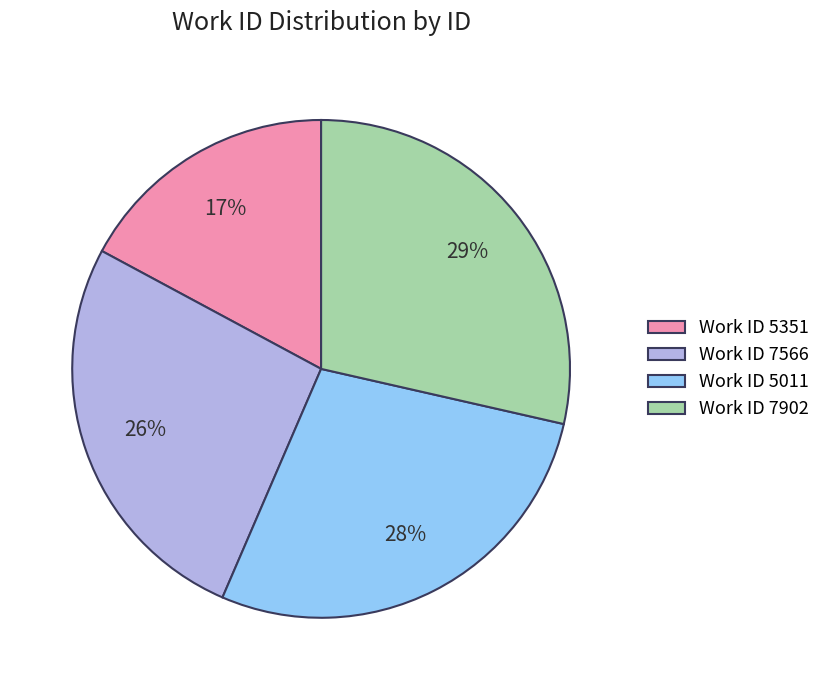

What is the ratio of the value at Work ID 5351 to the value at Work ID 7566?

0.7